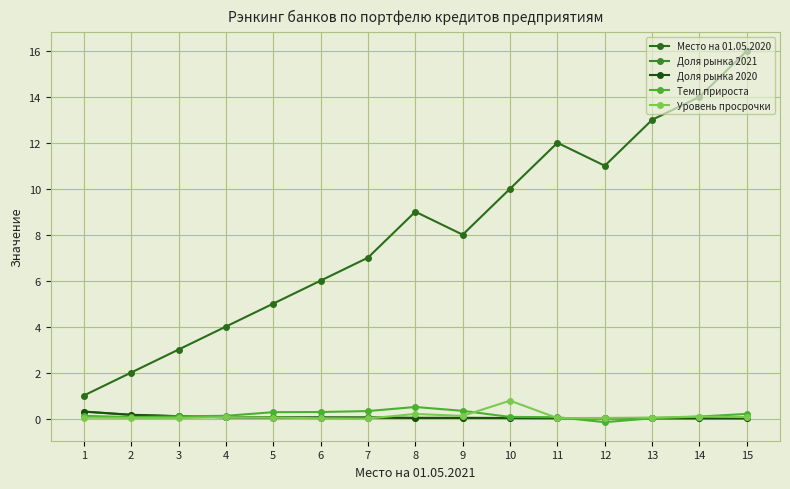

Between which two adjacent categories do Темп прироста and Уровень просрочки first intersect?

9 and 10